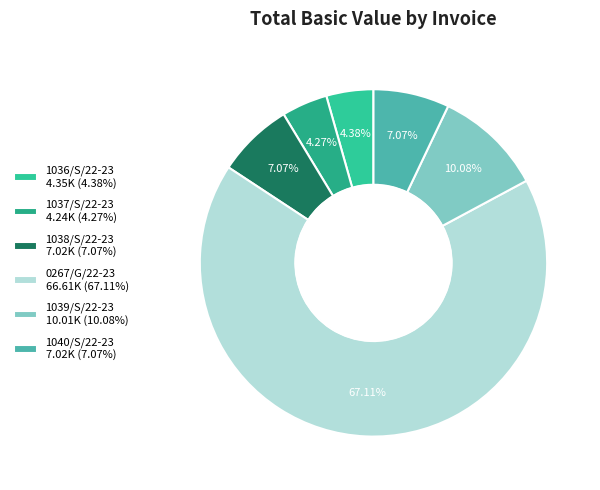

To the nearest percent, what is the difference between the largest and smallest slice percentages?

63%